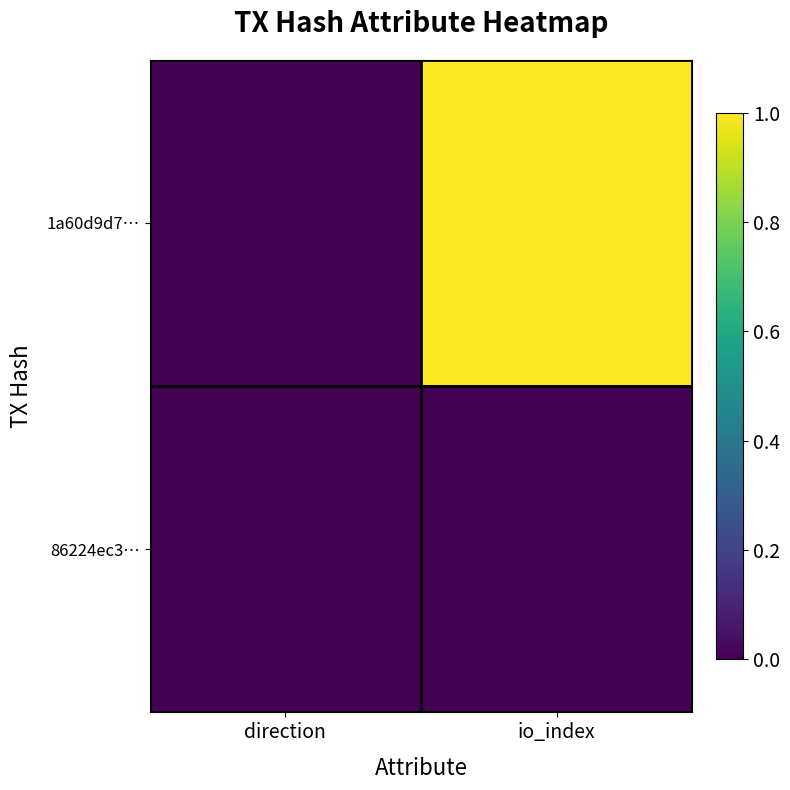

What is the maximum value shown in the chart?

1.0